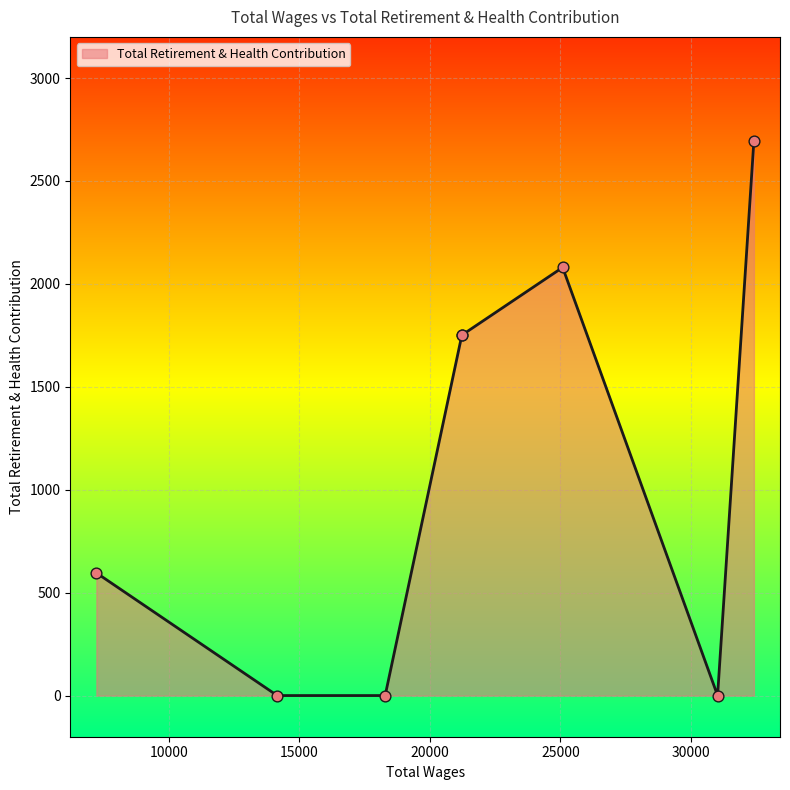

Which has a higher value, 32412.0 or 25085.0?

32412.0